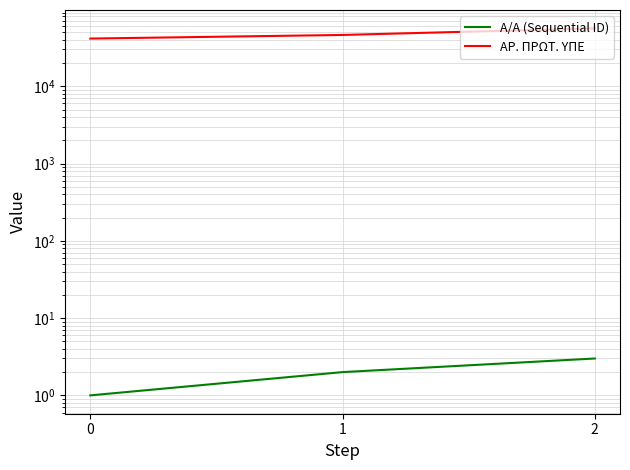

Reading left to right, transcribe all the data shown in this chart.

Α/Α (Sequential ID): 0=1	1=2	2=3
ΑΡ. ΠΡΩΤ. ΥΠΕ: 0=41411	1=46105	2=56134